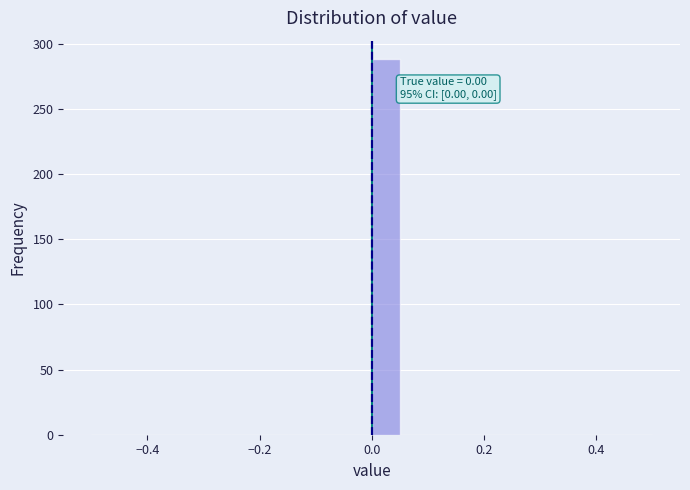

Around what value on the x-axis is the tallest bar? Give the approximate position of its centre, as read against the axis.

0.02